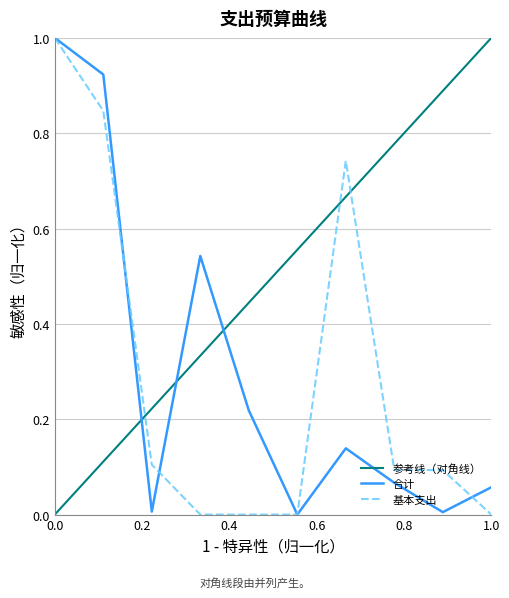

What is the difference between the maximum and second lowest values in the 合计 series?

1.0